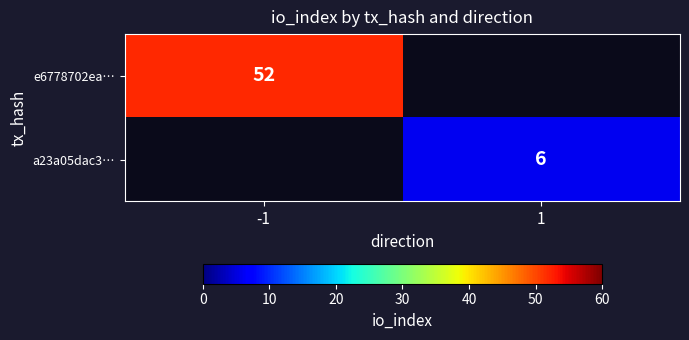

The value of a23a05dac3… at 1 is 4. True or false?

False